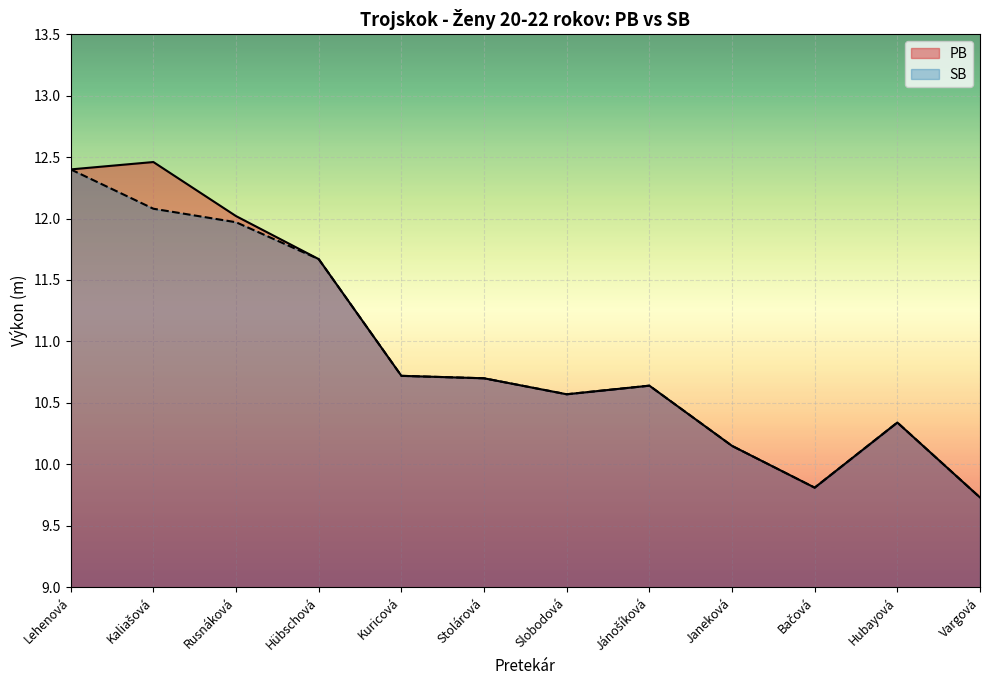

Between Stolárová and Vargová, which is larger?

Stolárová